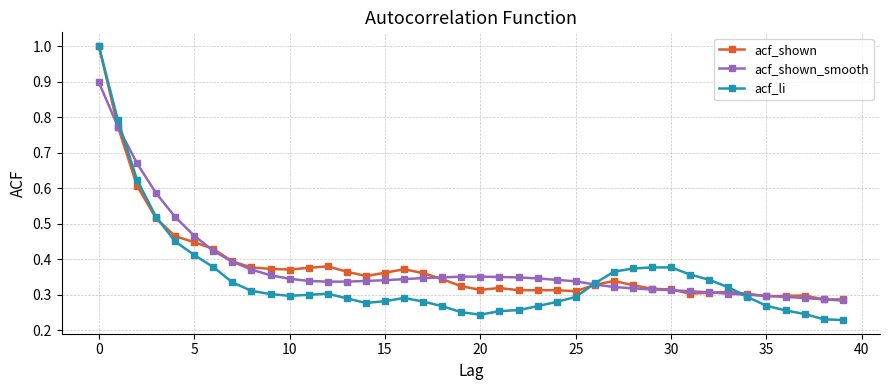

Which series has the largest range (max minus min)?

acf_li